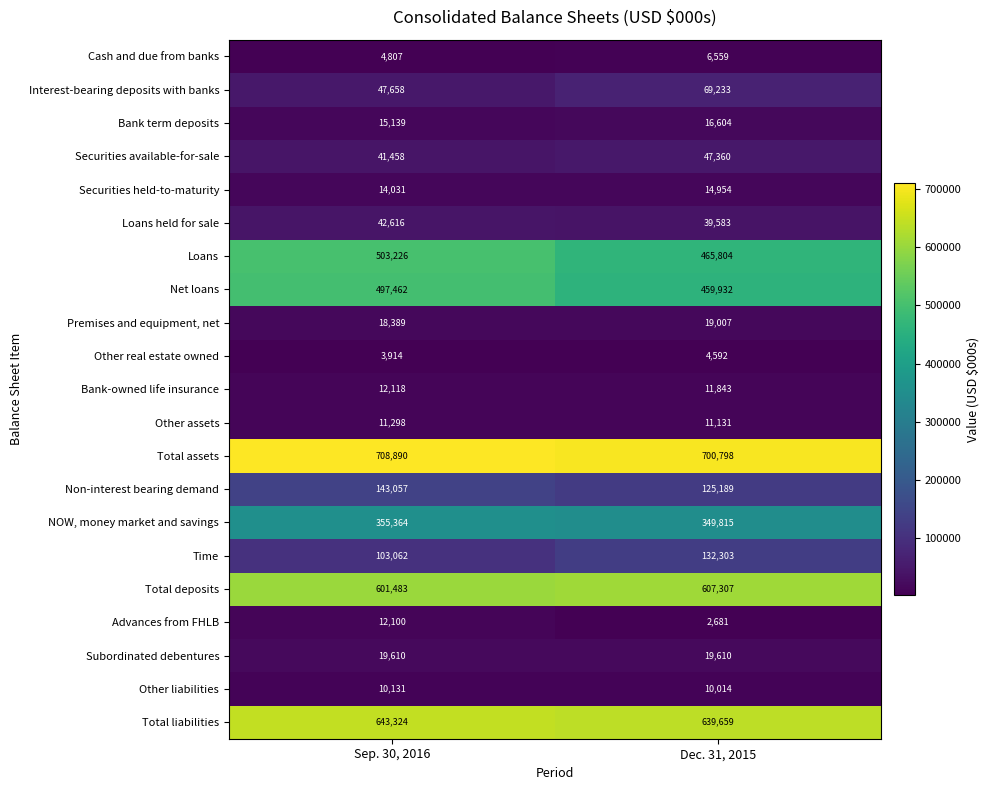

Which label corresponds to the smallest value in the chart?

Dec. 31, 2015